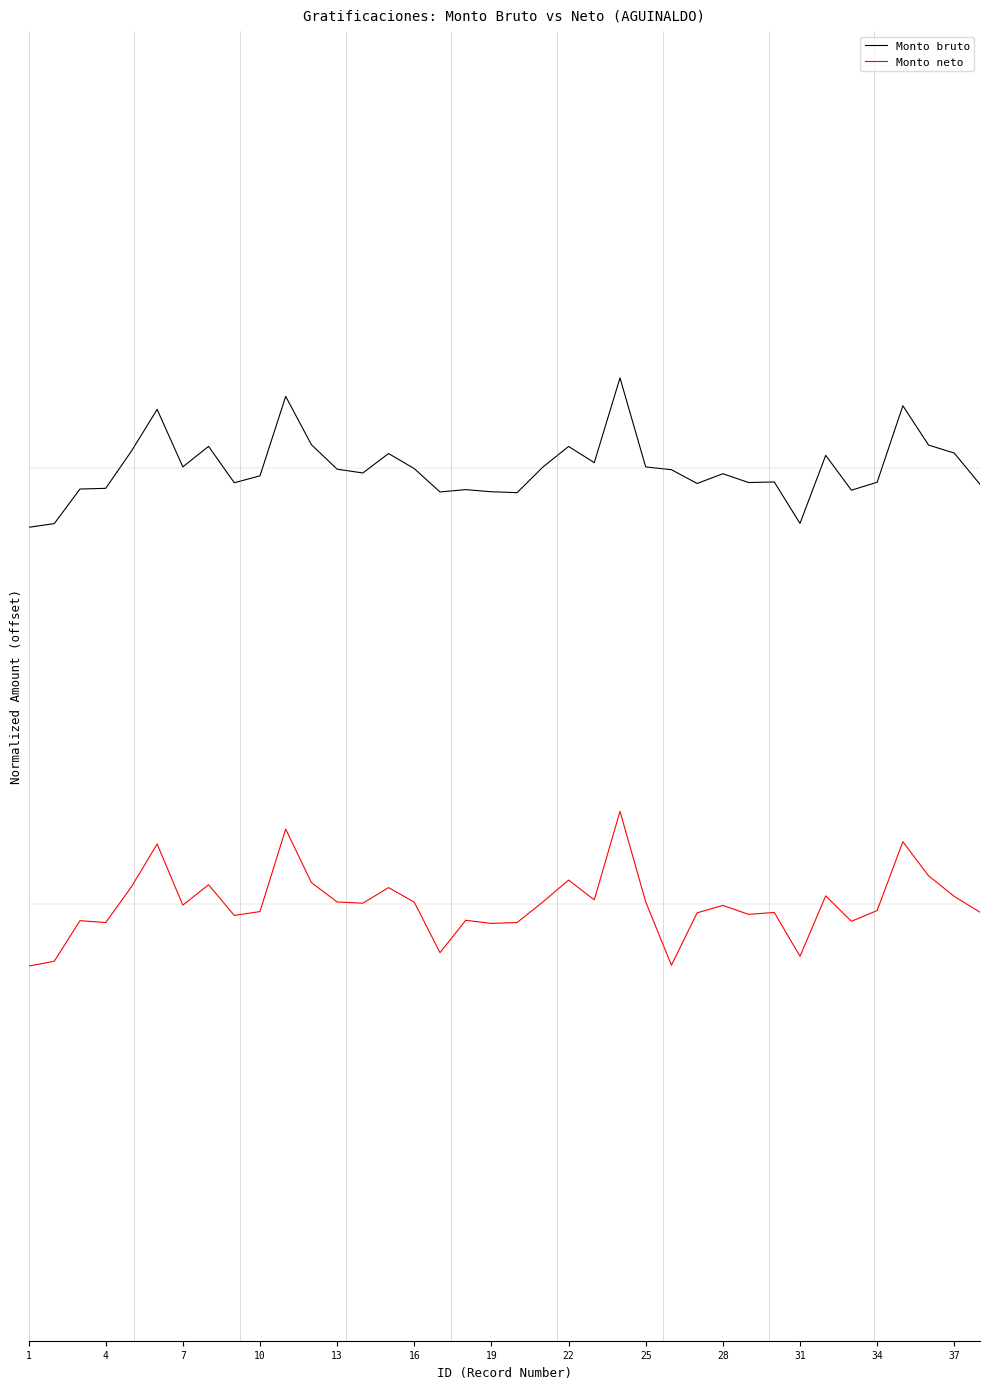

Does the chart have visible grid lines?

No